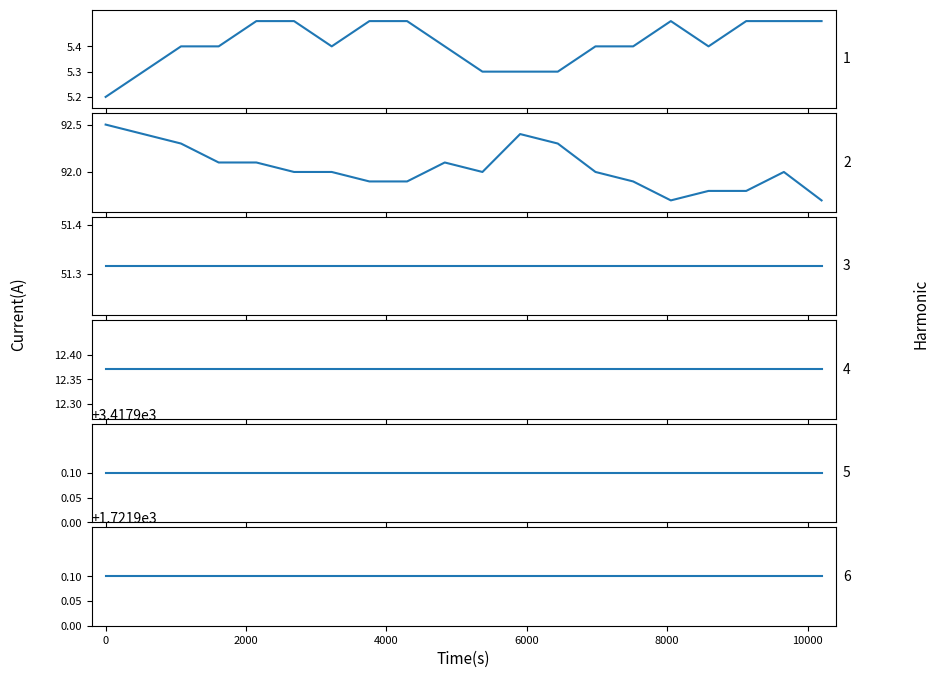

At how many categories does at least one series exceed 2763?

20